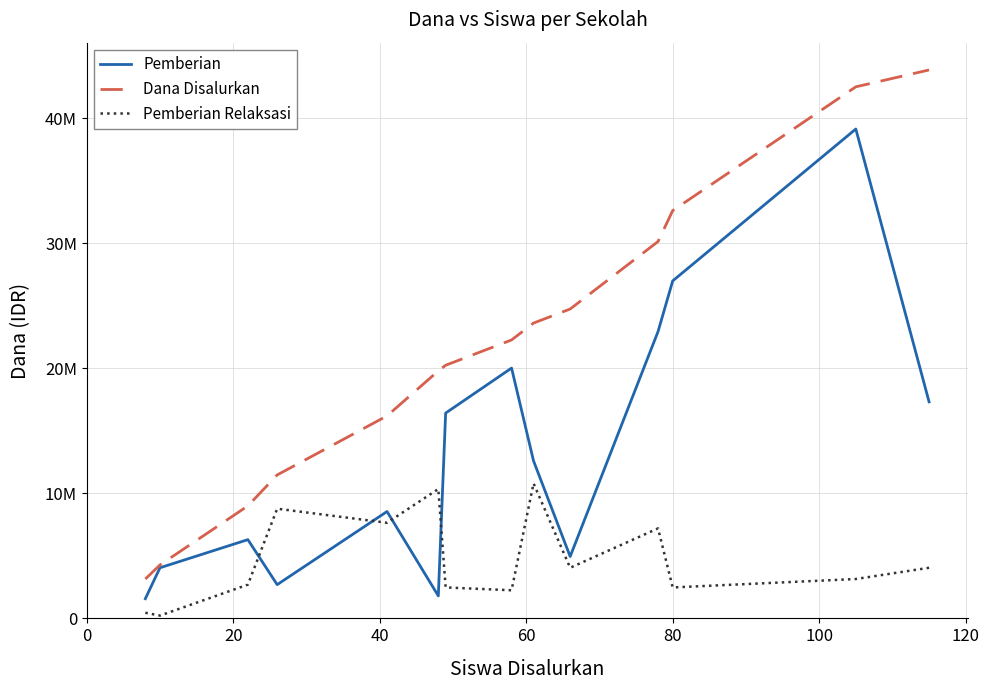

Does the chart display data point markers on the line(s)?

No